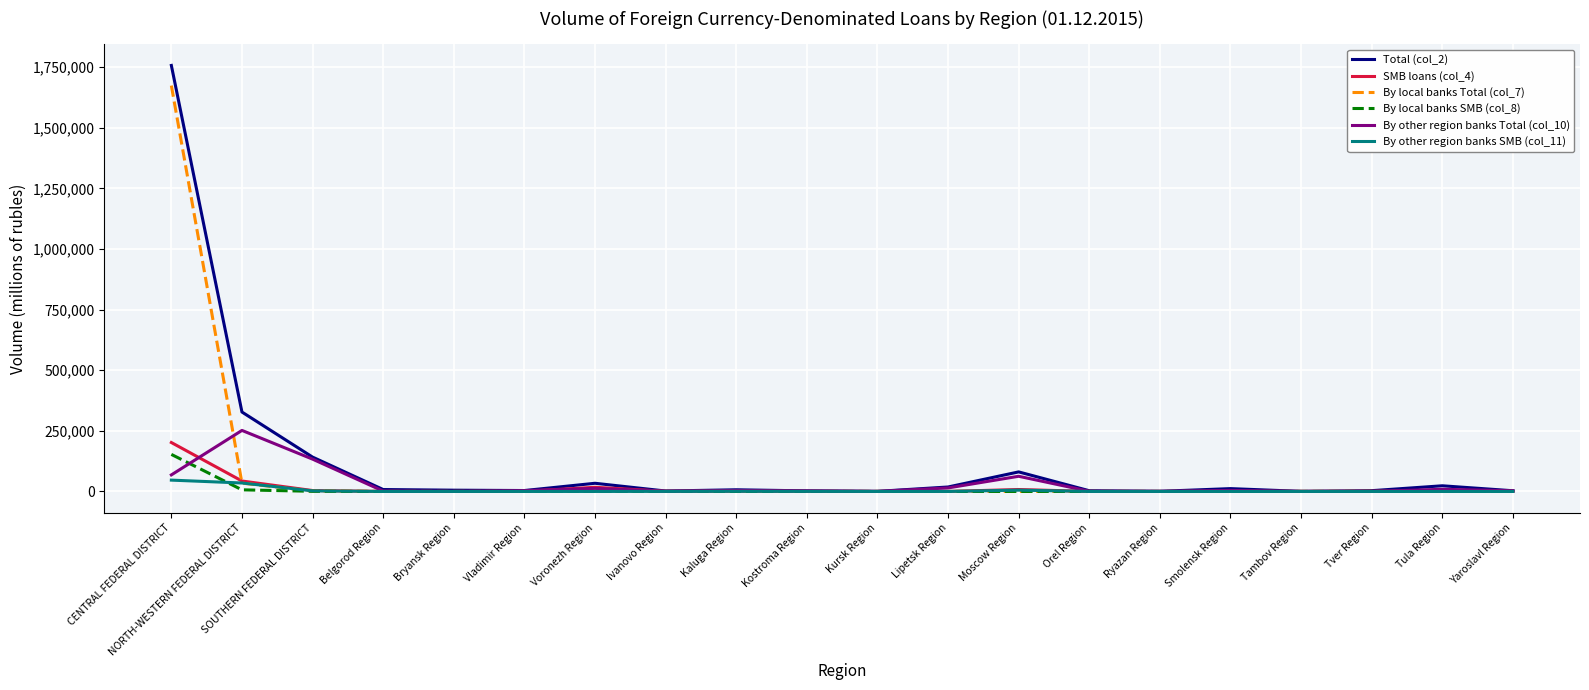

What is the difference between the maximum and minimum values in the SMB loans (col_4) series?

201816